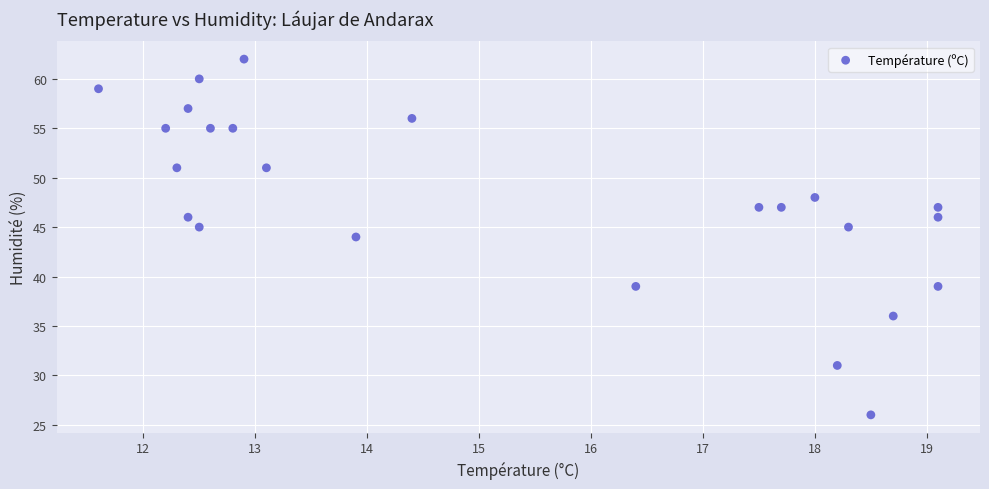

What is the range of Y values (max minus min)?

36